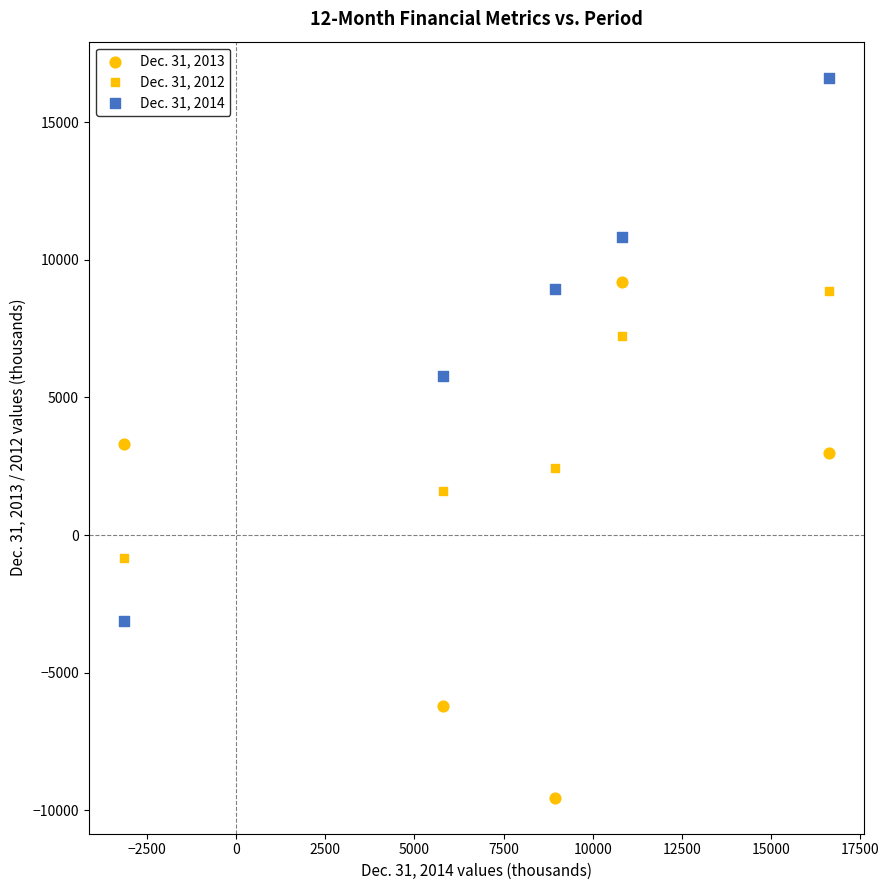

Count the number of points in this scatter plot.

15